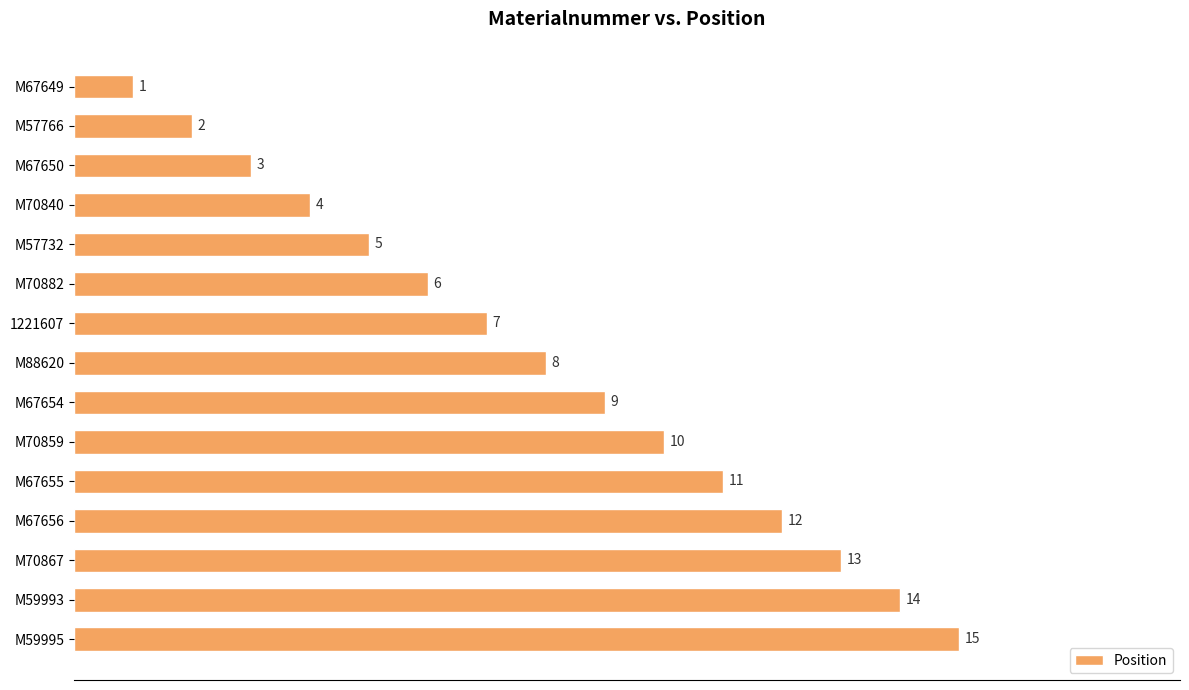

What is the change in value from M57766 to M67655?

+9